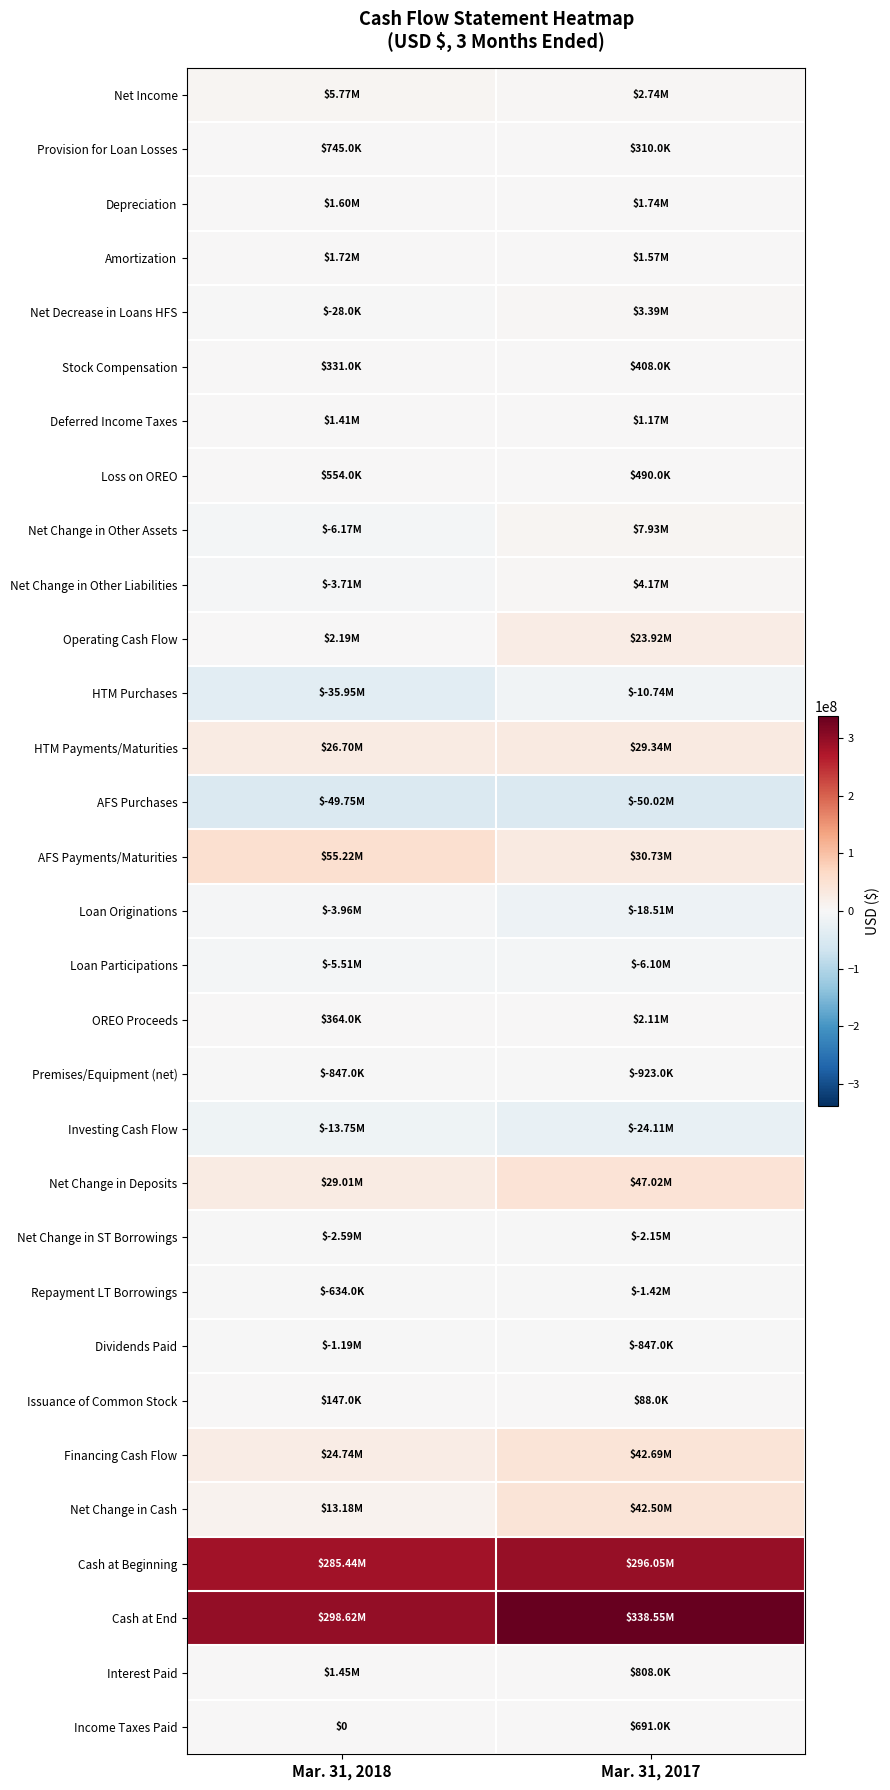

At how many categories does at least one series exceed 143526524?

2